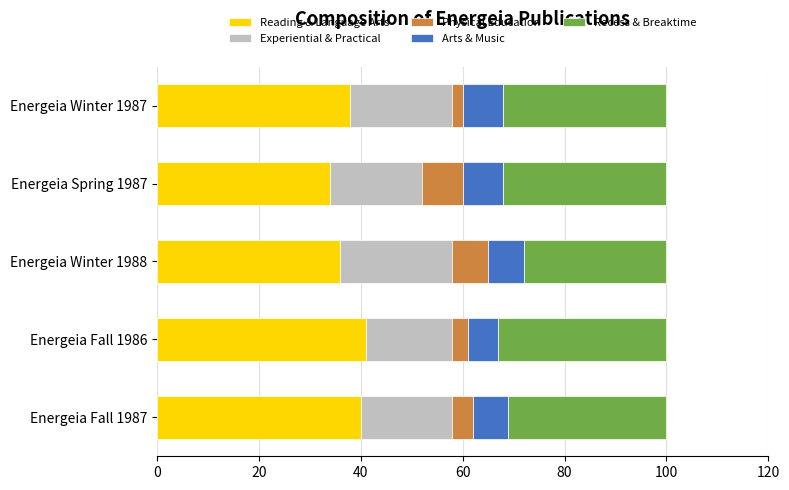

How many categories are shown in the chart?

5